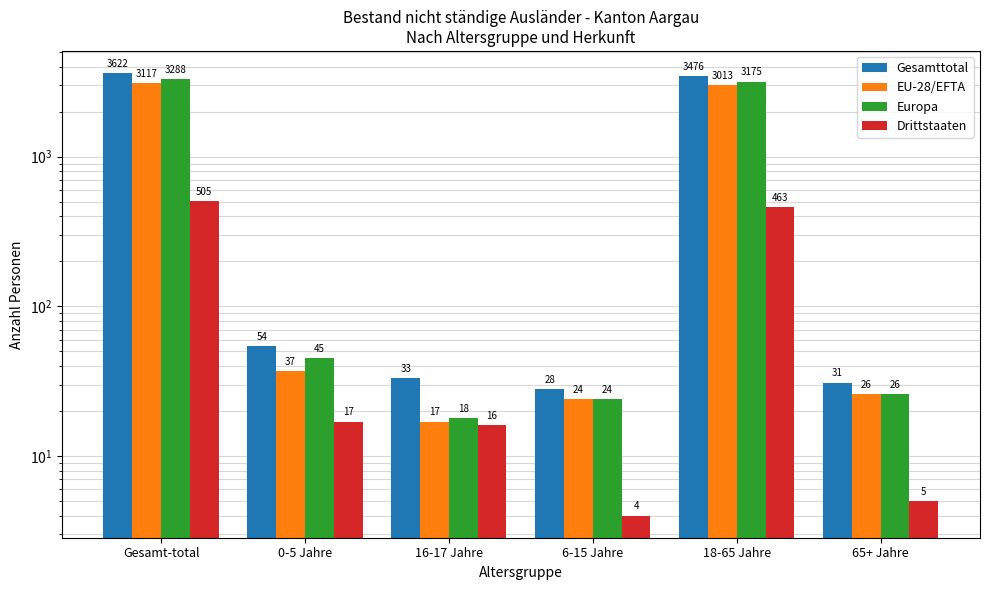

Read the Europa value at 16-17 Jahre, to the nearest 10.

20